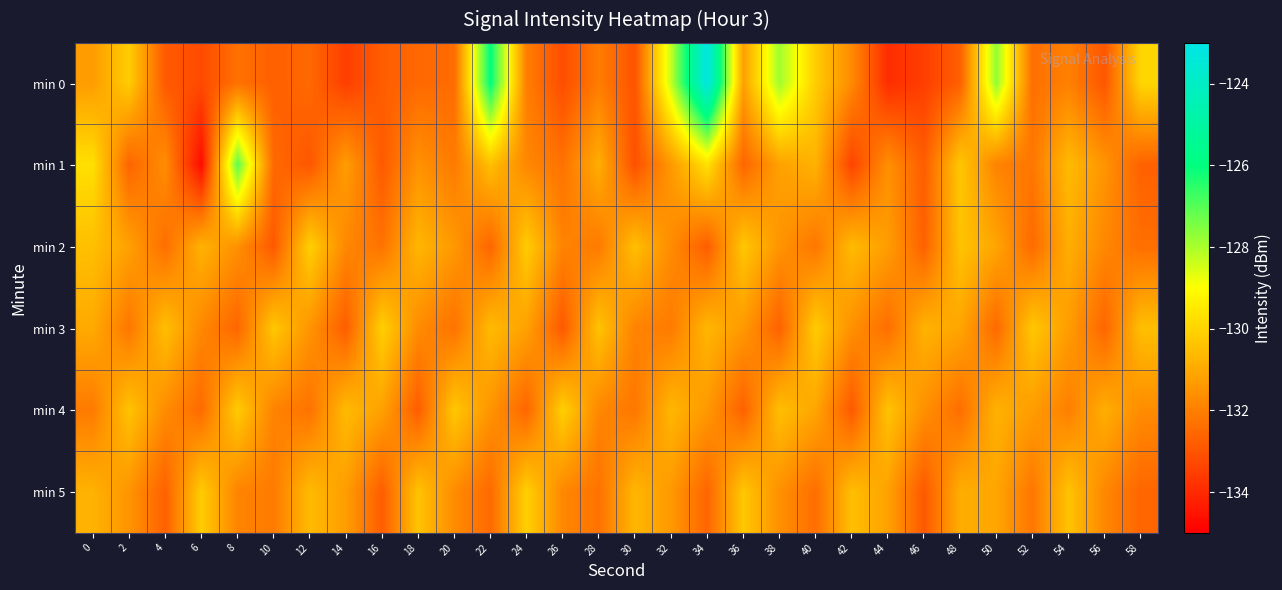

Which category has the lowest value across all series?

6